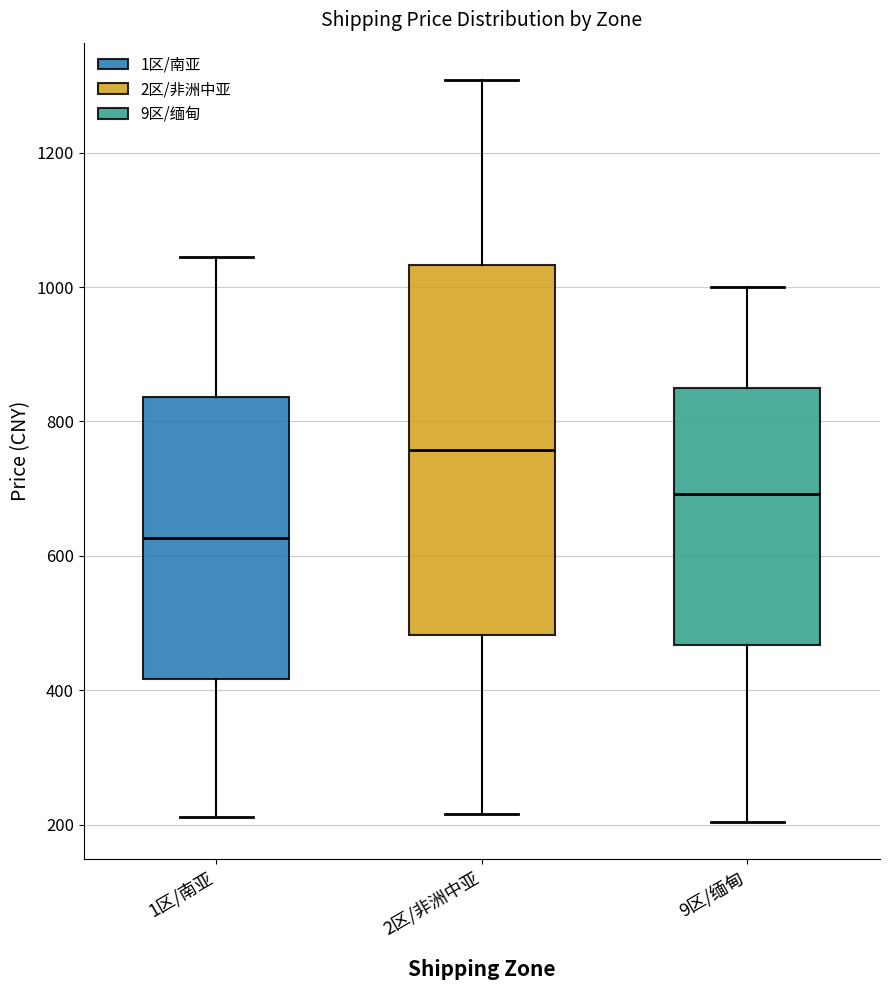

Reading left to right, transcribe this box plot: for each box, give where its median line is, the range the box spans, and where its two whiskers end, as read against the y-axis. The values are not printed on the chart, so give them approximately, as read against the axis.

1区/南亚: median 620, box 420 to 840, whiskers 220 to 1040
2区/非洲中亚: median 760, box 480 to 1040, whiskers 220 to 1300
9区/缅甸: median 700, box 460 to 840, whiskers 200 to 1000